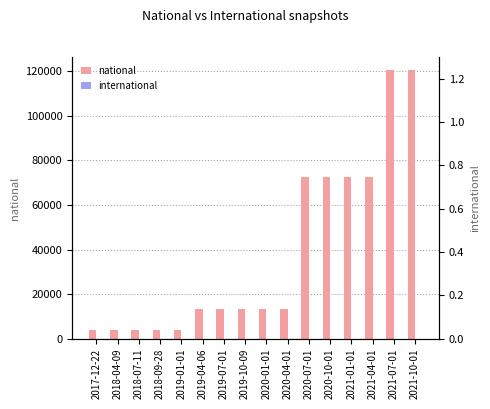

What is the label of the 5th bar from the left?

2019-01-01